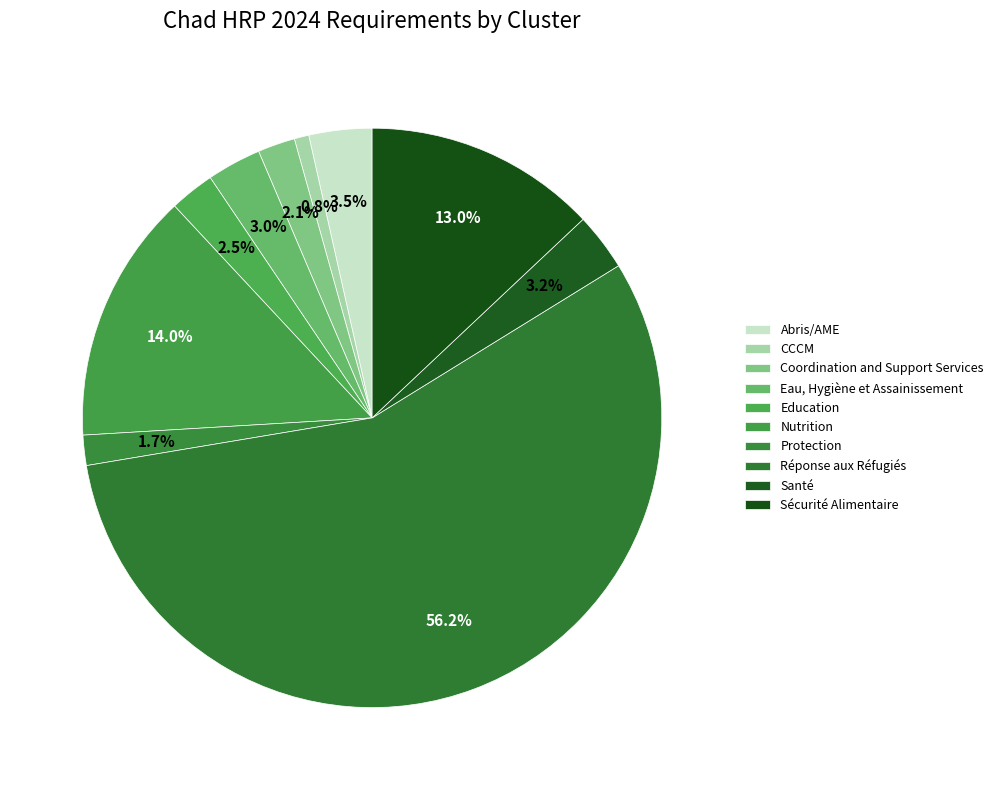

Which category has the smallest portion of the pie?

CCCM